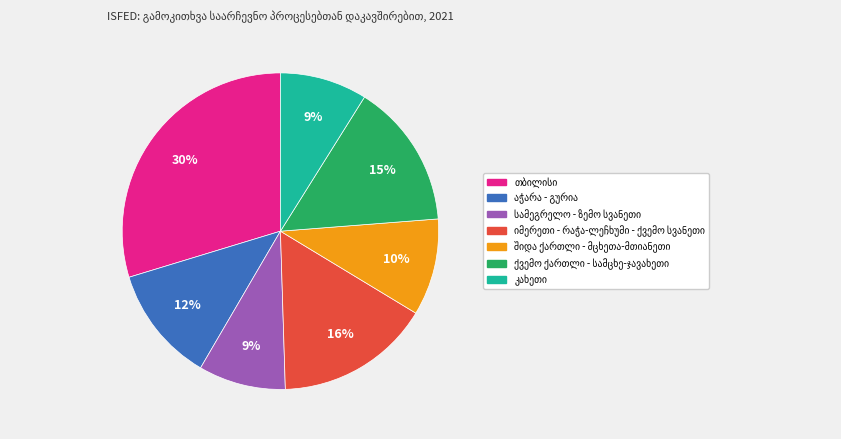

Is there a majority slice in this chart?

No